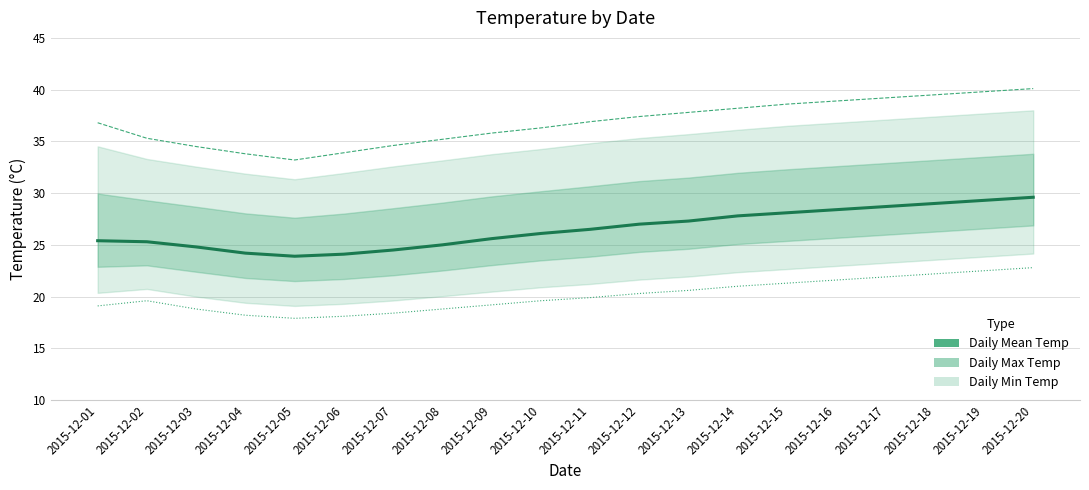

What is the total value across all series at 2015-12-14?

87.0